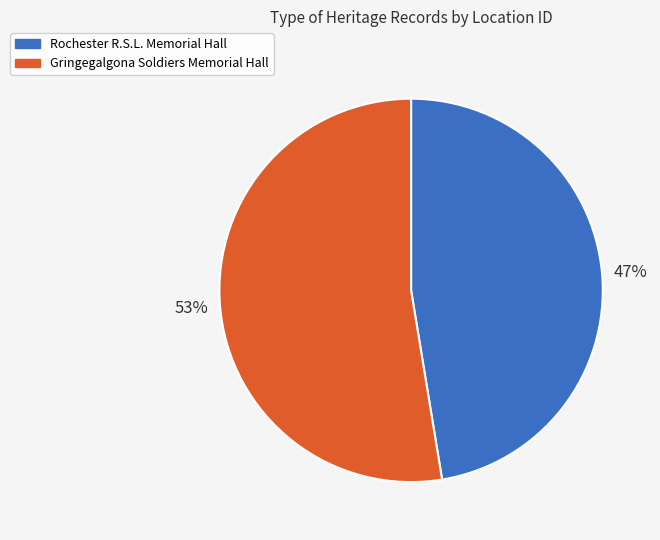

To the nearest percent, what portion does Gringegalgona Soldiers Memorial Hall represent?

53%